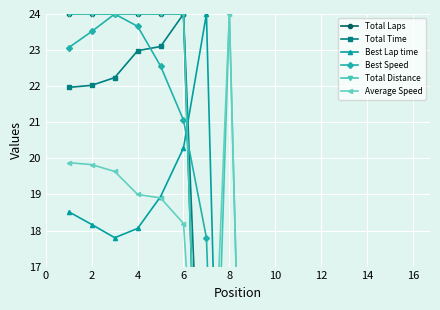

At 10, list the series in order from smallest to largest.

Average Speed, Best Lap time, Best Speed, Total Laps, Total Time, Total Distance